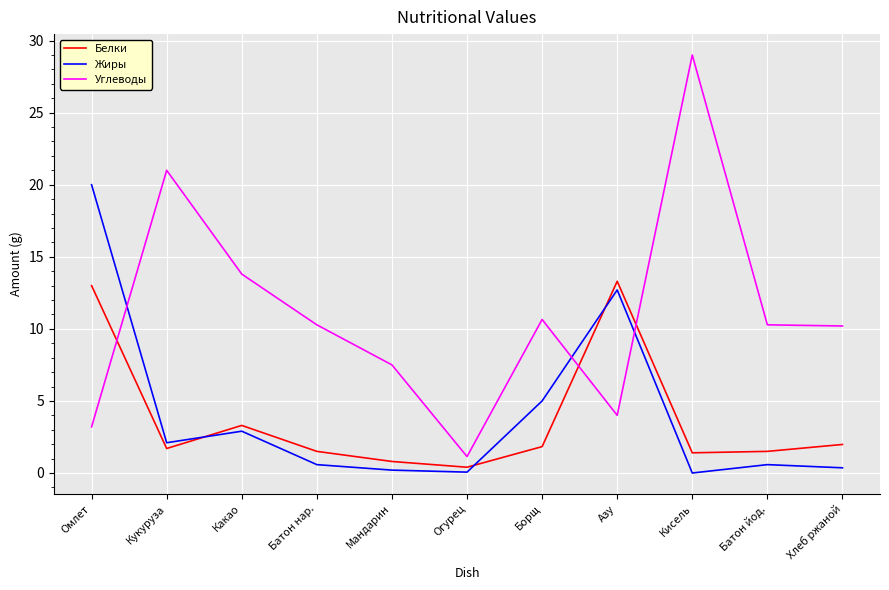

What position from the right is Борщ?

5